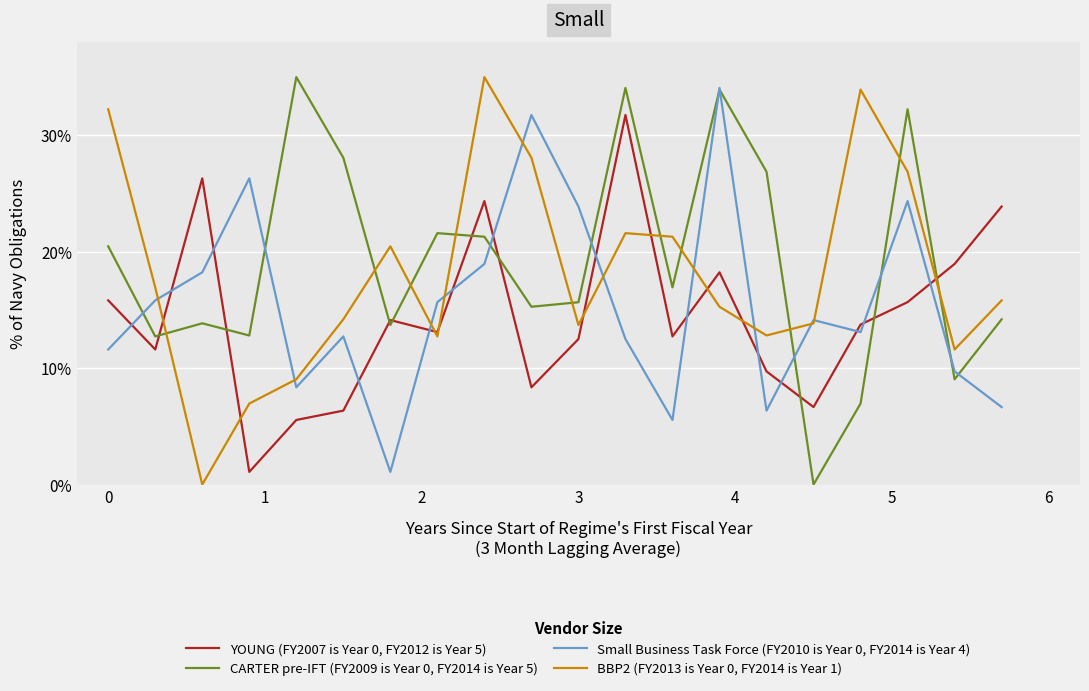

List the series in order of their overall mean, highest first.

CARTER pre-IFT (FY2009 is Year 0, FY2014 is Year 5), BBP2 (FY2013 is Year 0, FY2014 is Year 1), Small Business Task Force (FY2010 is Year 0, FY2014 is Year 4), YOUNG (FY2007 is Year 0, FY2012 is Year 5)